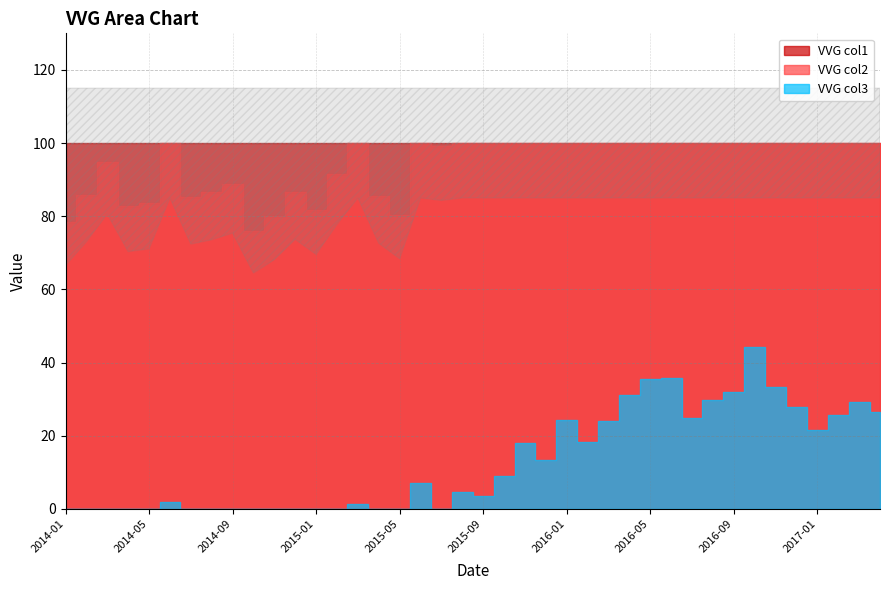

True or false: VVG col1 and VVG col2 intersect in this chart.

False